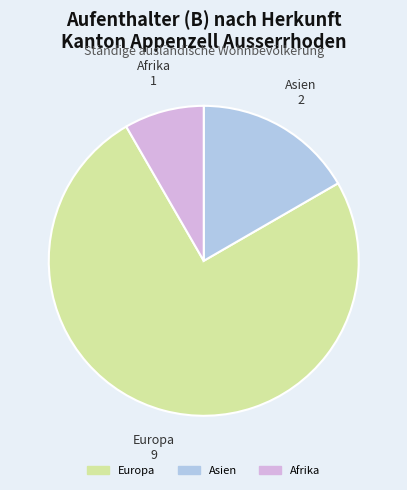

Combined, do Asien and Afrika account for over 50%?

No